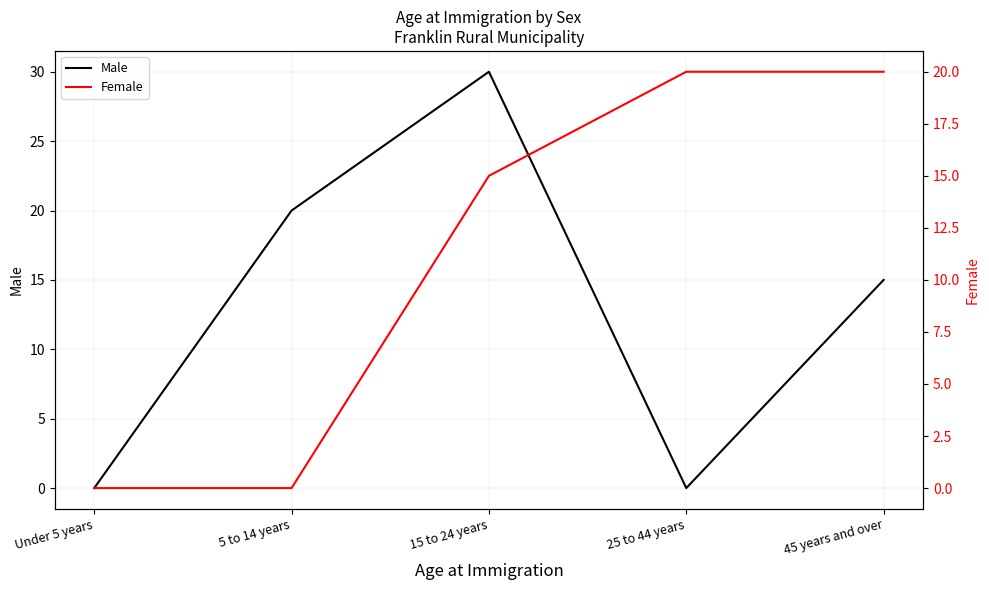

Which series has the largest range (max minus min)?

Male